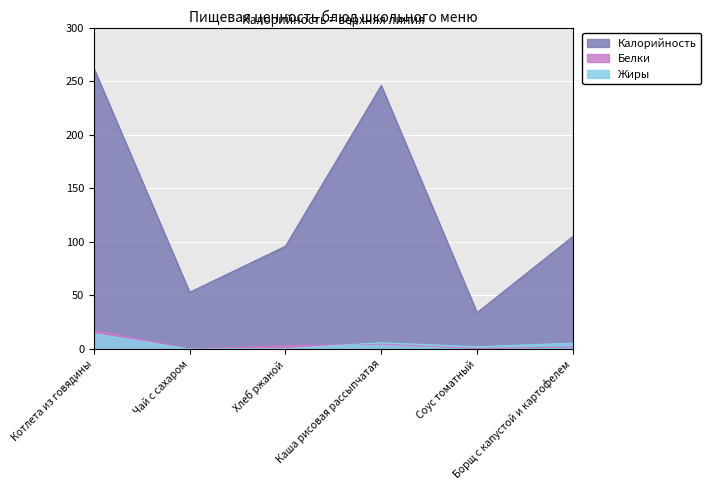

Rank the series by their maximum value, from lowest to highest.

Жиры, Белки, Калорийность